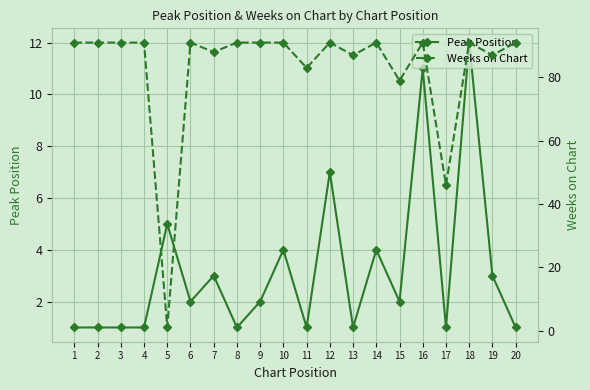

What are all the series names shown in the legend?

Peak Position, Weeks on Chart